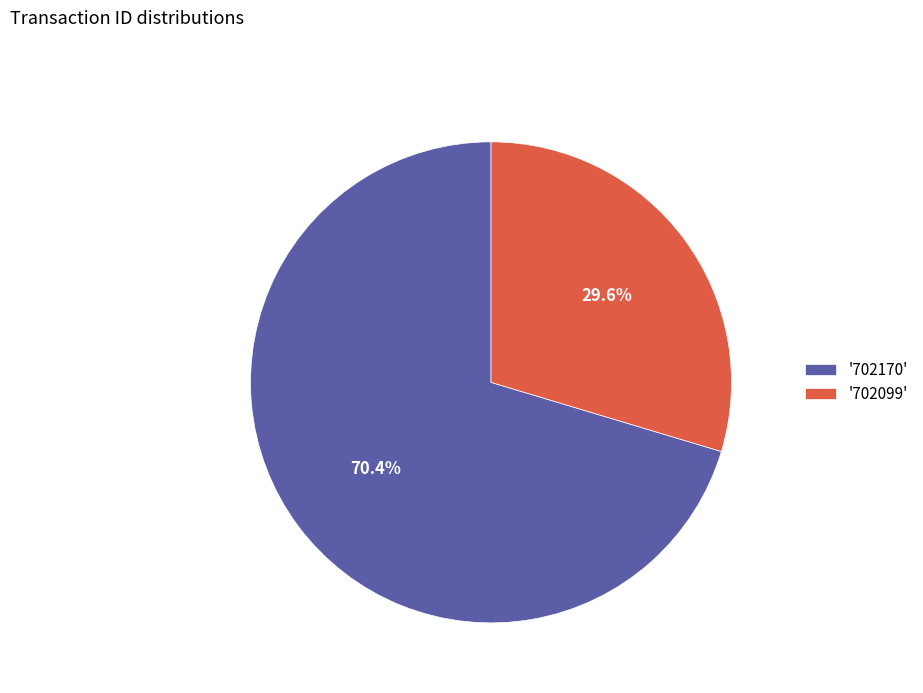

Does '702170' represent more than half of the total?

Yes